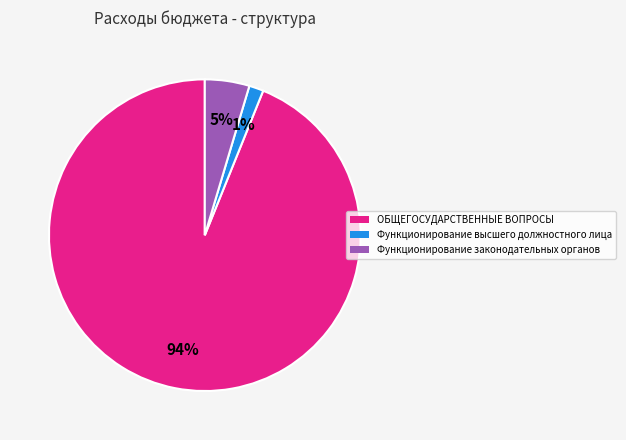

To the nearest percent, what is the average slice percentage?

33%